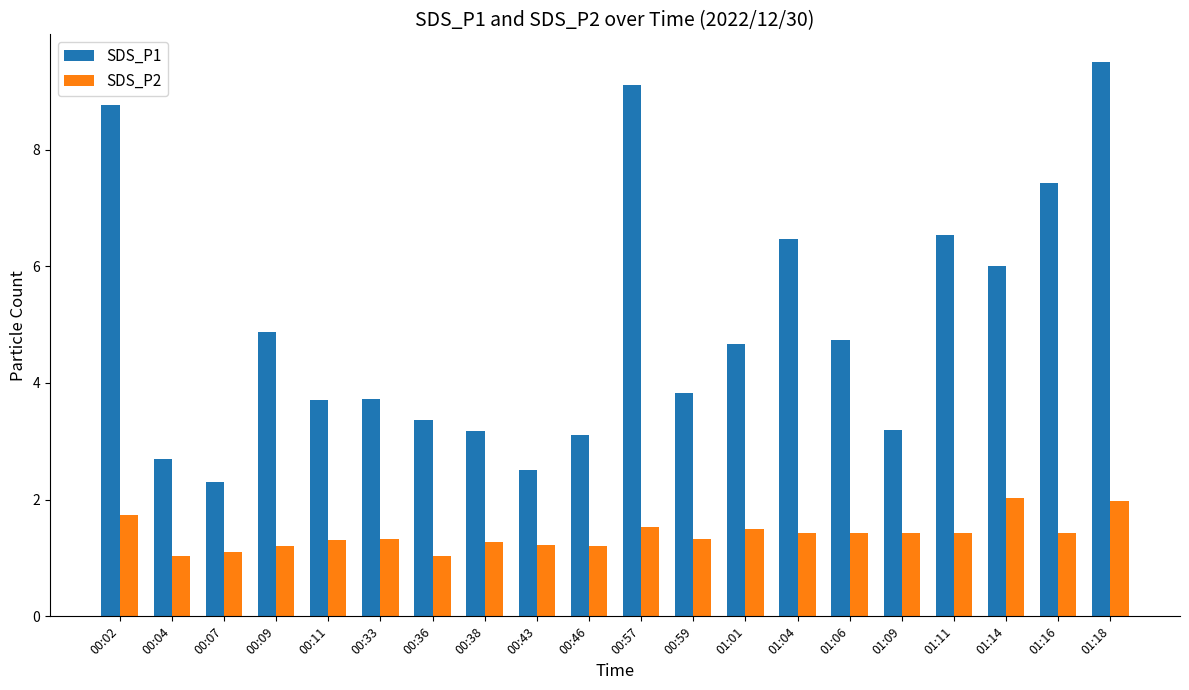

How many distinct data groups are displayed?

2